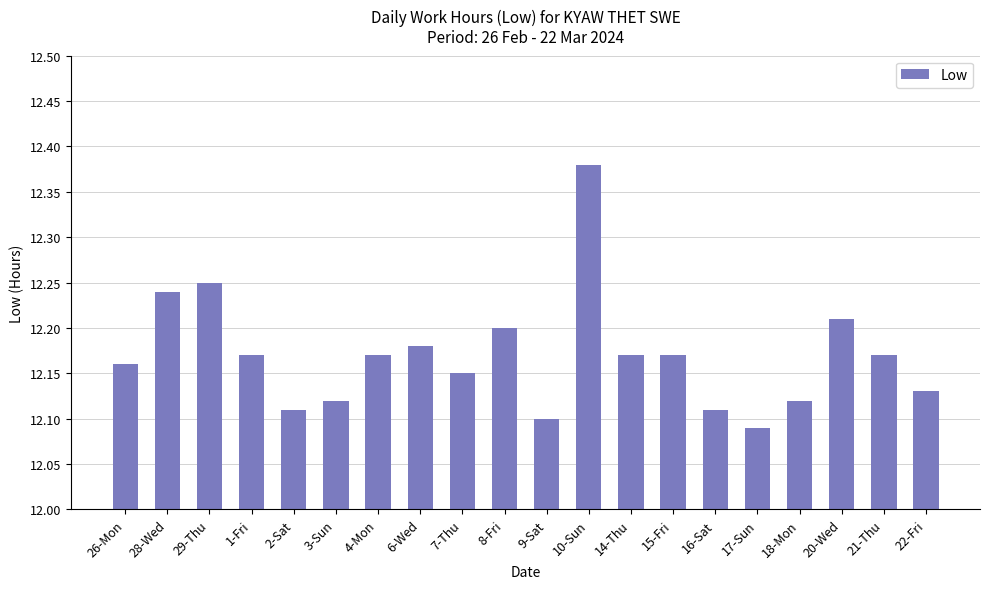

What is the difference between the maximum and second lowest values?

0.3